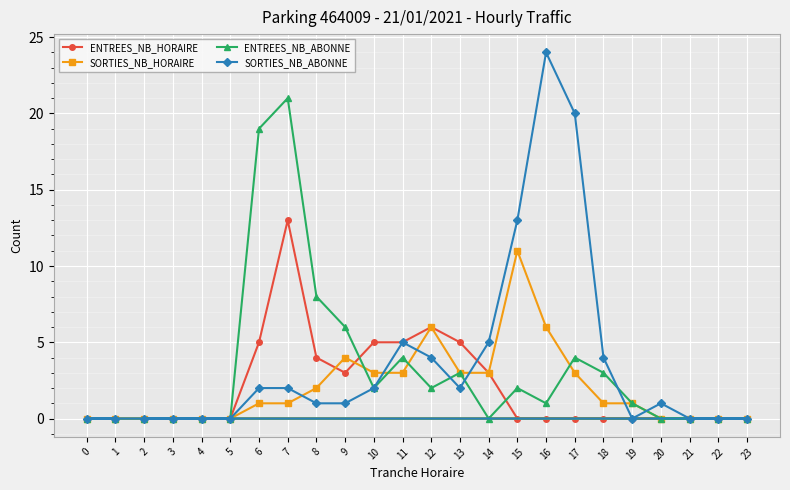

Which series ends up on top after the final intersection of ENTREES_NB_ABONNE and SORTIES_NB_HORAIRE?

ENTREES_NB_ABONNE